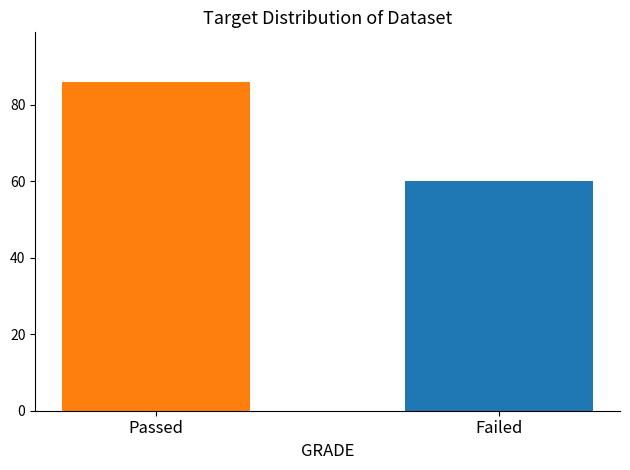

What is the greatest value displayed?

86